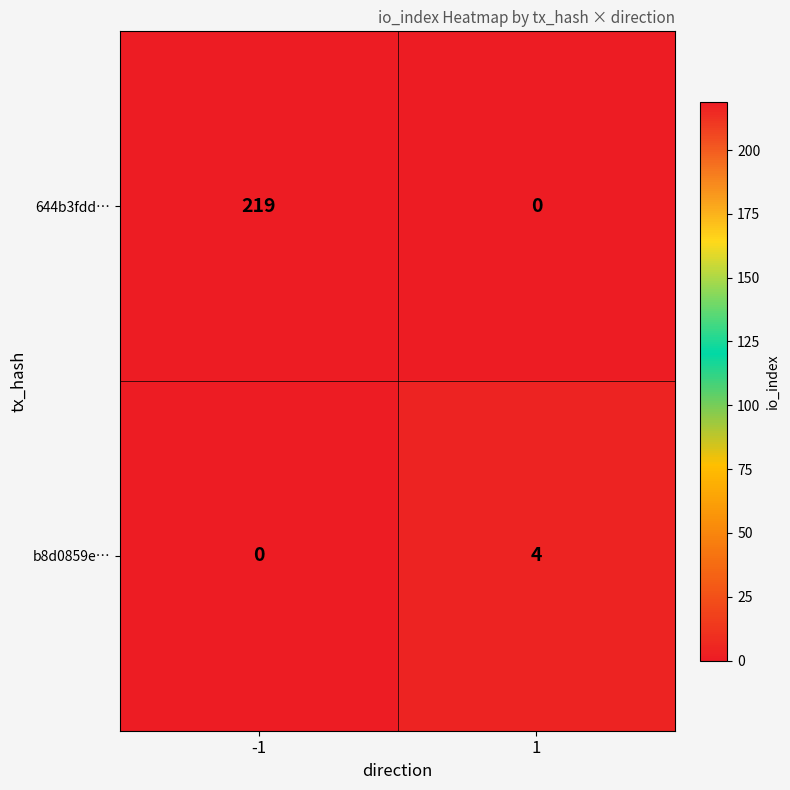

Is it true that b8d0859e… equals 0 at -1?

True